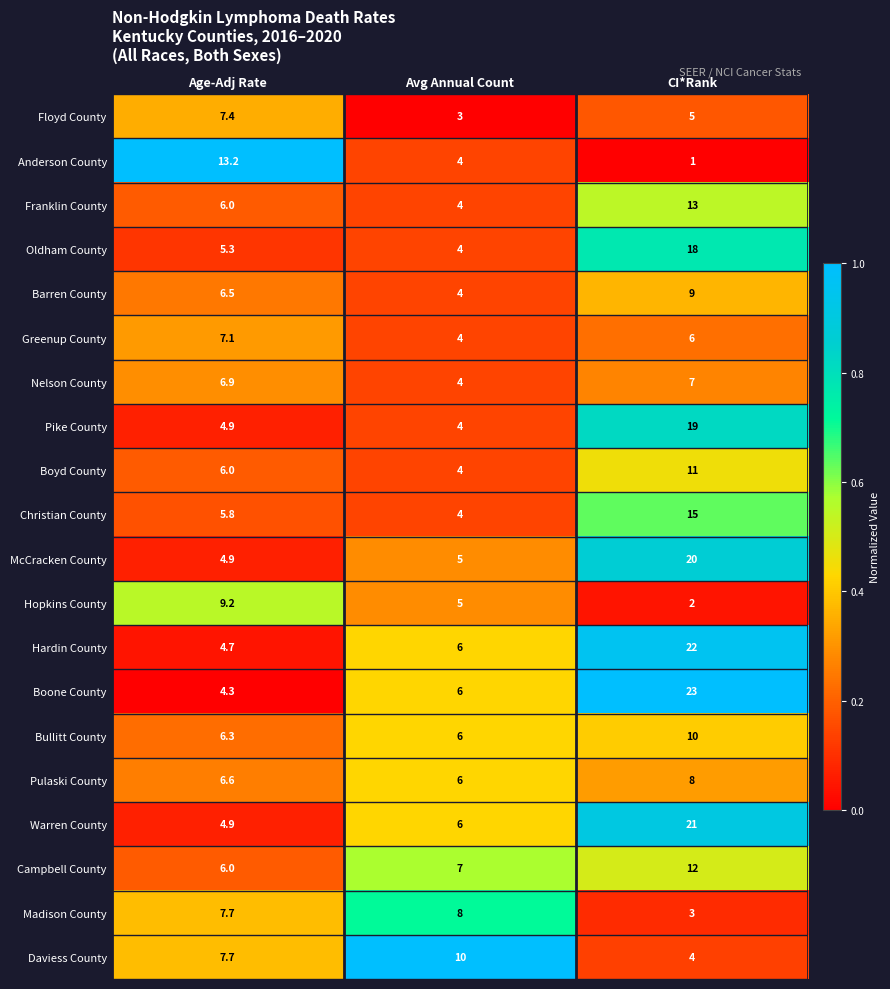

How many data points does each series have?

3